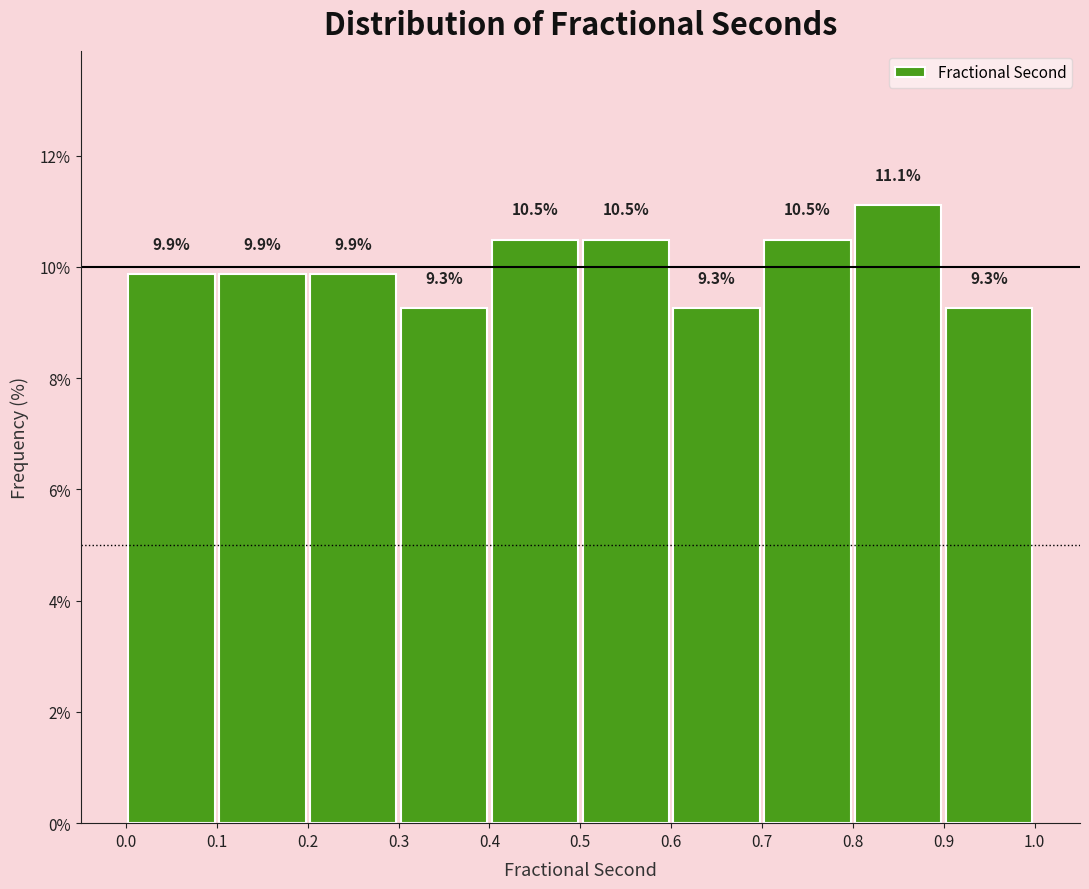

Reading left to right, transcribe this chart: for each bar, give the range it covers on the x-axis and its height.

0.0 to 0.1: 9.9
0.1 to 0.2: 9.9
0.2 to 0.3: 9.9
0.3 to 0.4: 9.3
0.4 to 0.5: 10.5
0.5 to 0.6: 10.5
0.6 to 0.7: 9.3
0.7 to 0.8: 10.5
0.8 to 0.9: 11.1
0.9 to 1.0: 9.3